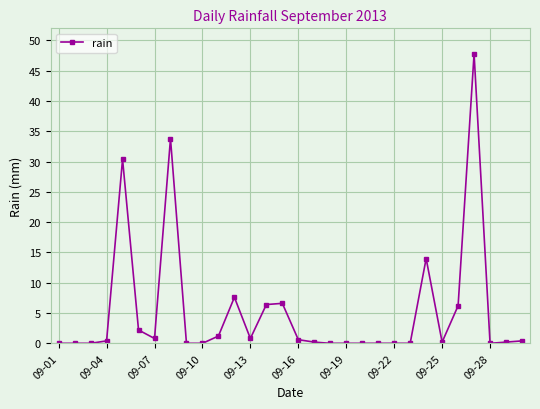

What is the sum of all values?

159.8